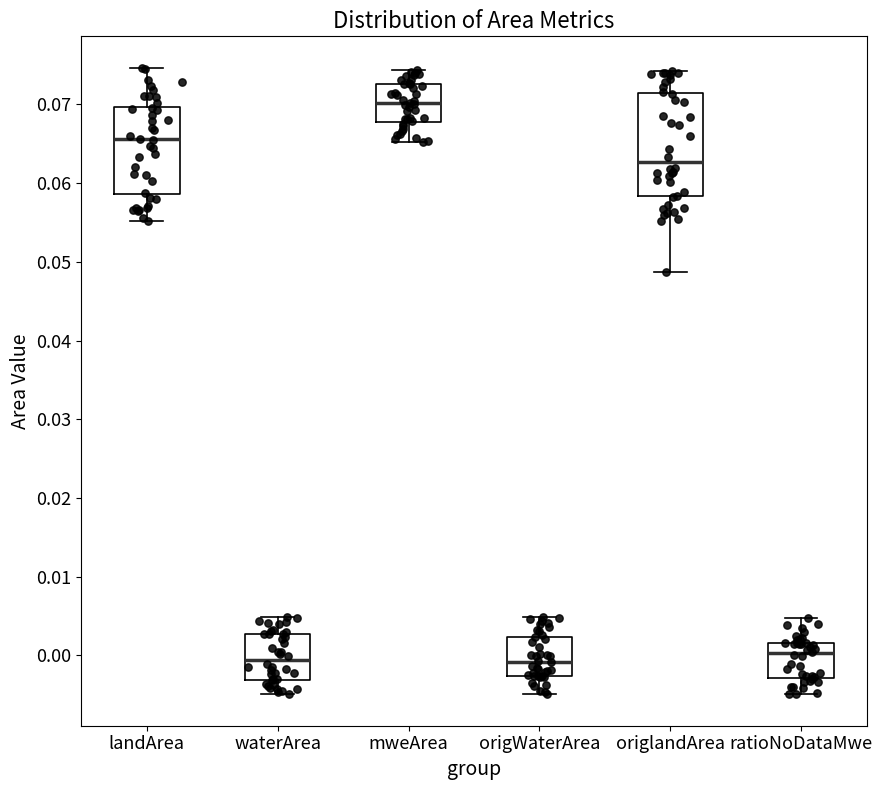

Reading left to right, transcribe this box plot: for each box, give where its median line is, the range the box spans, and where its two whiskers end, as read against the y-axis. The values are not printed on the chart, so give them approximately, as read against the axis.

landArea: median 0.066, box 0.059 to 0.070, whiskers 0.055 to 0.075
waterArea: median -0.001, box -0.003 to 0.003, whiskers -0.005 to 0.005
mweArea: median 0.070, box 0.068 to 0.073, whiskers 0.065 to 0.074
origWaterArea: median -0.001, box -0.003 to 0.002, whiskers -0.005 to 0.005
origlandArea: median 0.063, box 0.058 to 0.071, whiskers 0.049 to 0.074
ratioNoDataMwe: median 0.000, box -0.003 to 0.002, whiskers -0.005 to 0.005